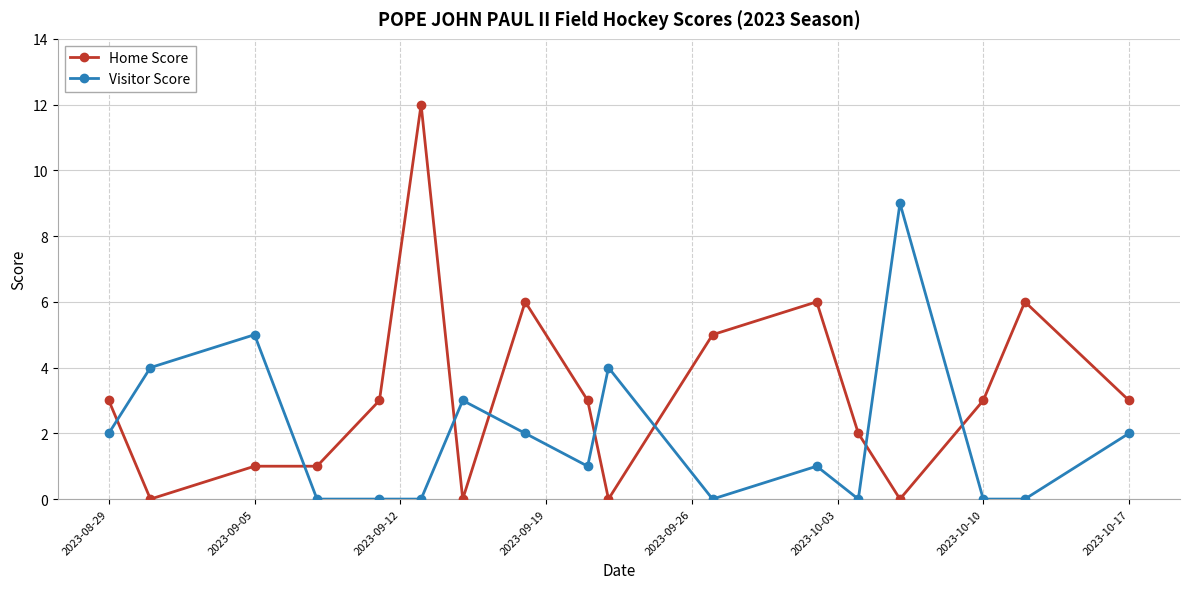

What is the average value of the Home Score series?

3